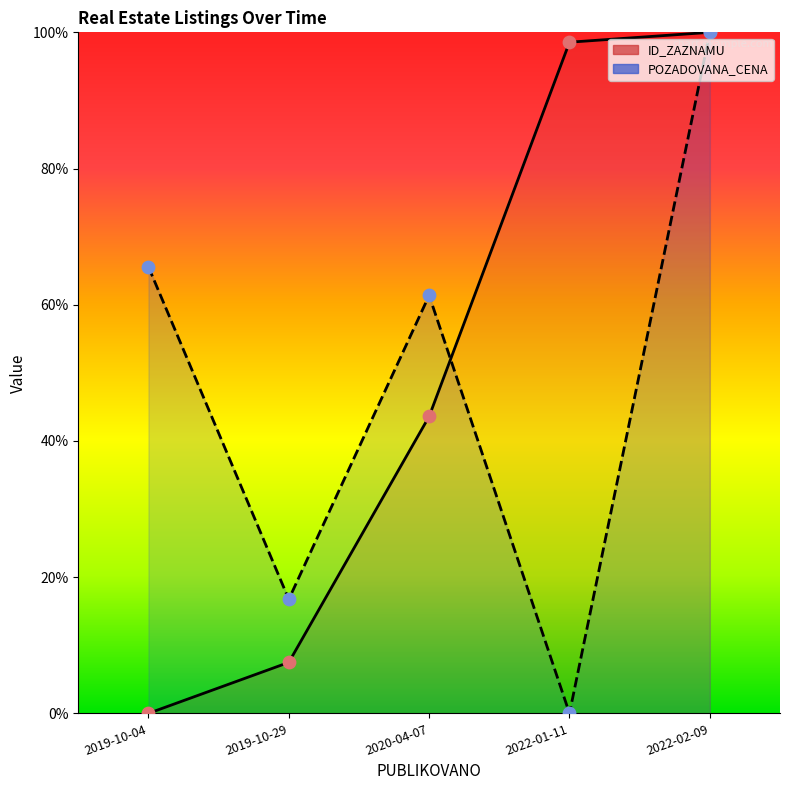

At which category is the sum across all series the highest?

2022-02-09